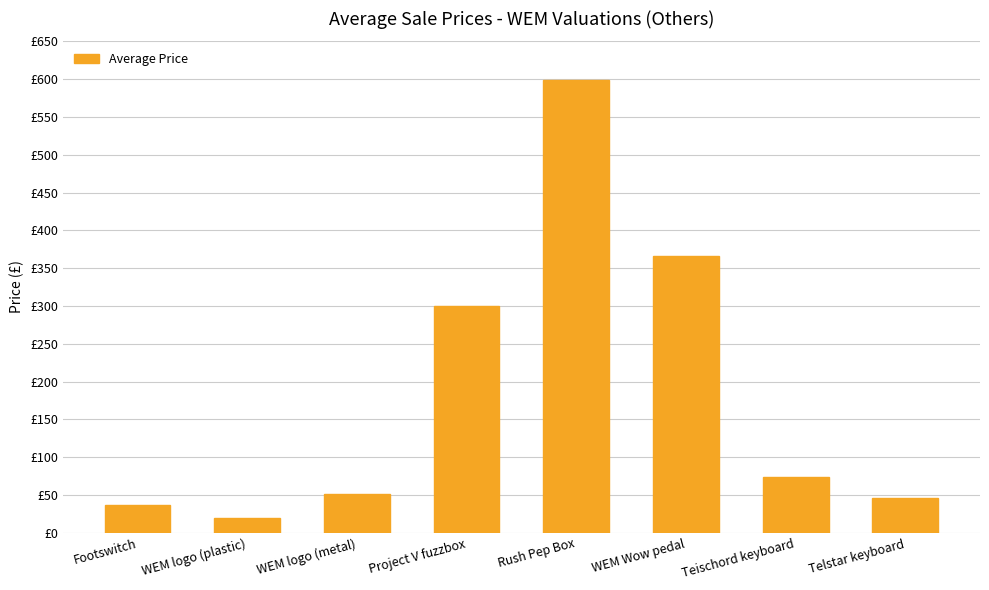

Reading right to left, list all the values displayed in this chart.

Telstar keyboard=46.5	Teischord keyboard=73.5	WEM Wow pedal=366.0	Rush Pep Box=598.3	Project V fuzzbox=300.0	WEM logo (metal)=51.0	WEM logo (plastic)=19.0	Footswitch=36.2